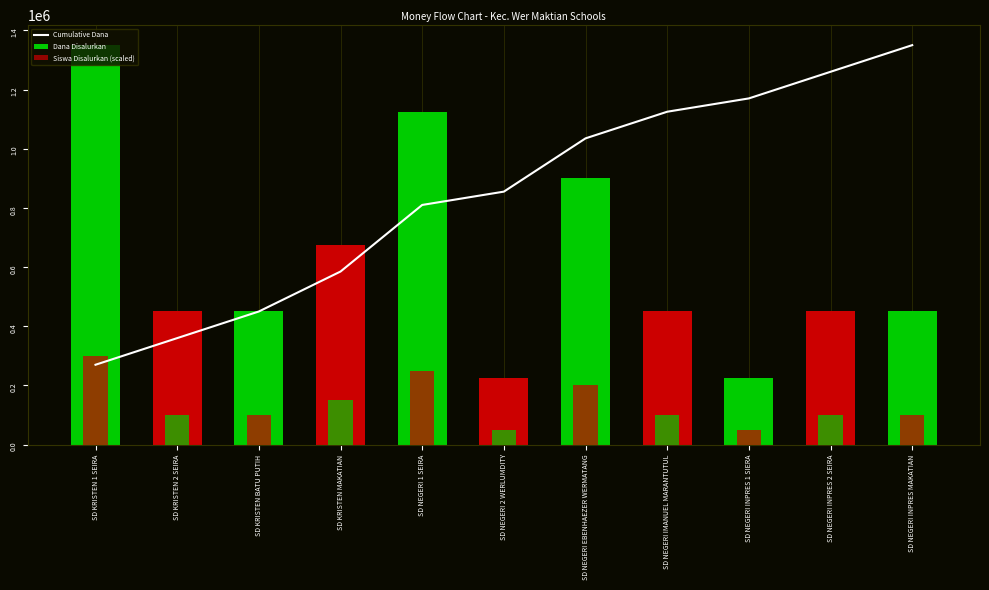

What is the total value across all series at SD NEGERI 2 WERLUMDITY?

1130000.0